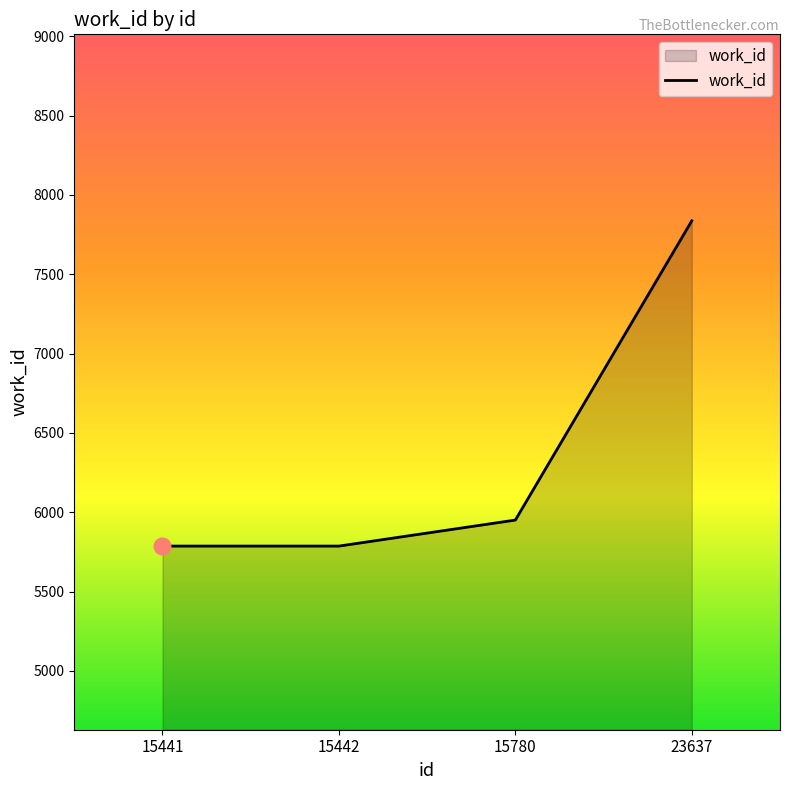

What is the difference between the maximum and minimum values?

2050